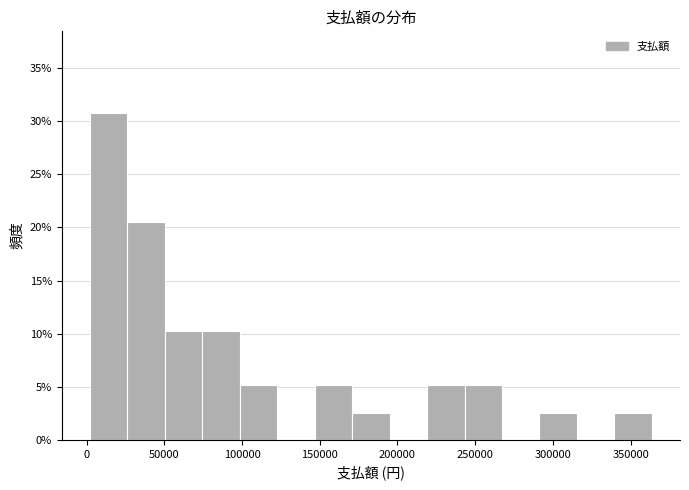

Over which range of the x-axis is the bar tallest?

0 to 25000